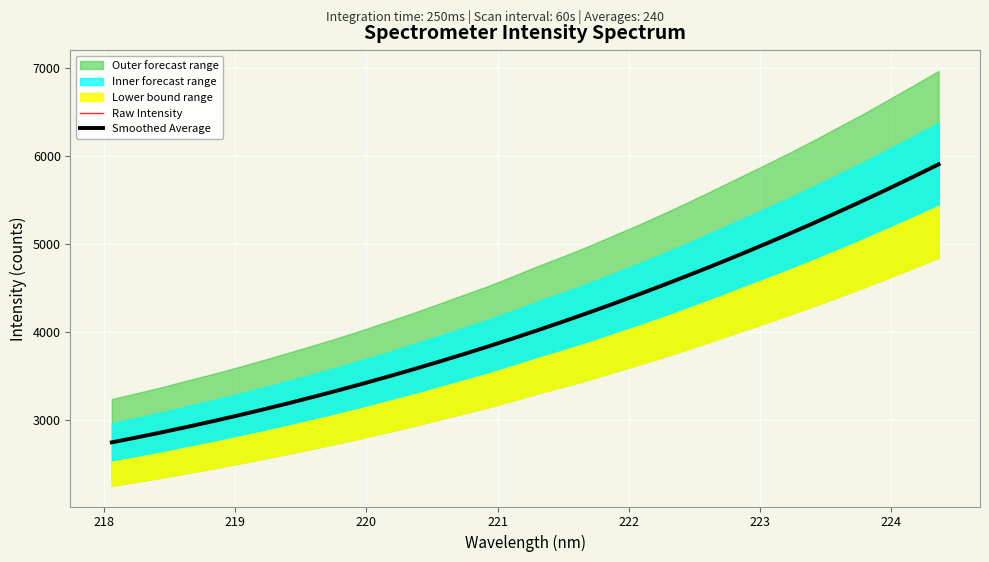

What is the maximum value for Raw Intensity?

5902.9